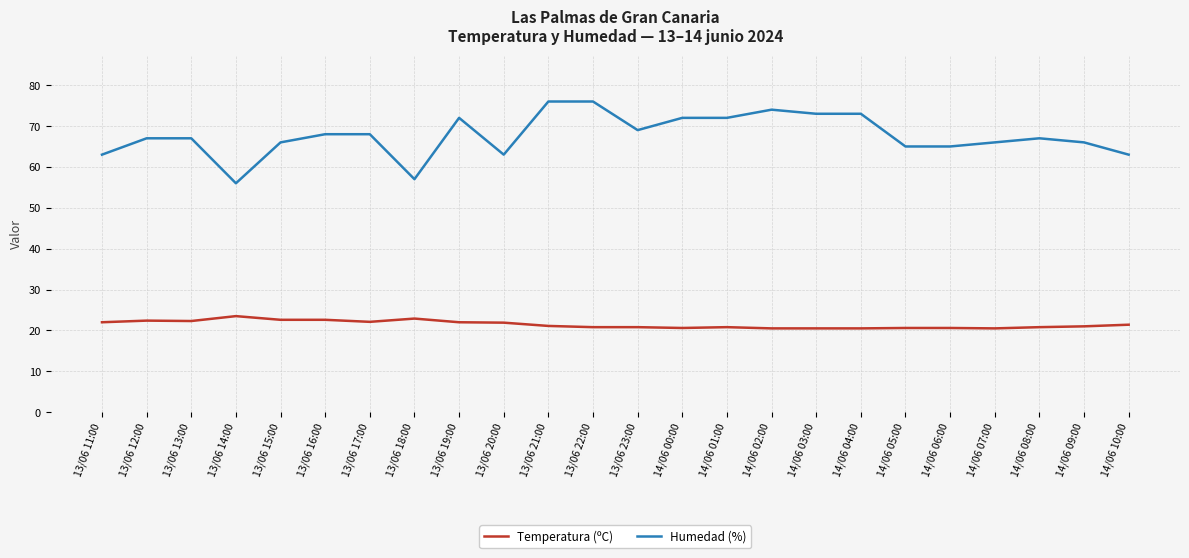

What is the difference between the highest and lowest values at 14/06 03:00?

52.5